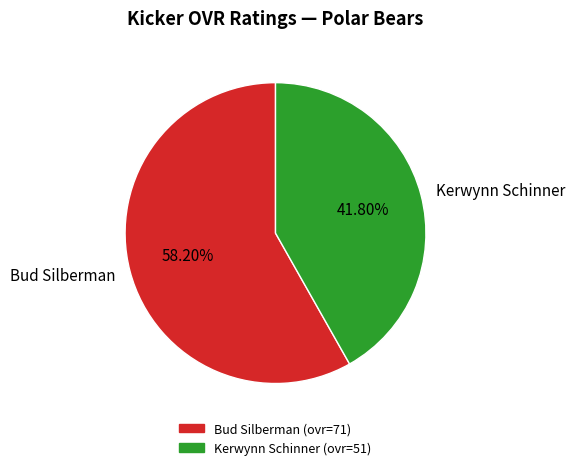

How many slices are in this pie chart?

2